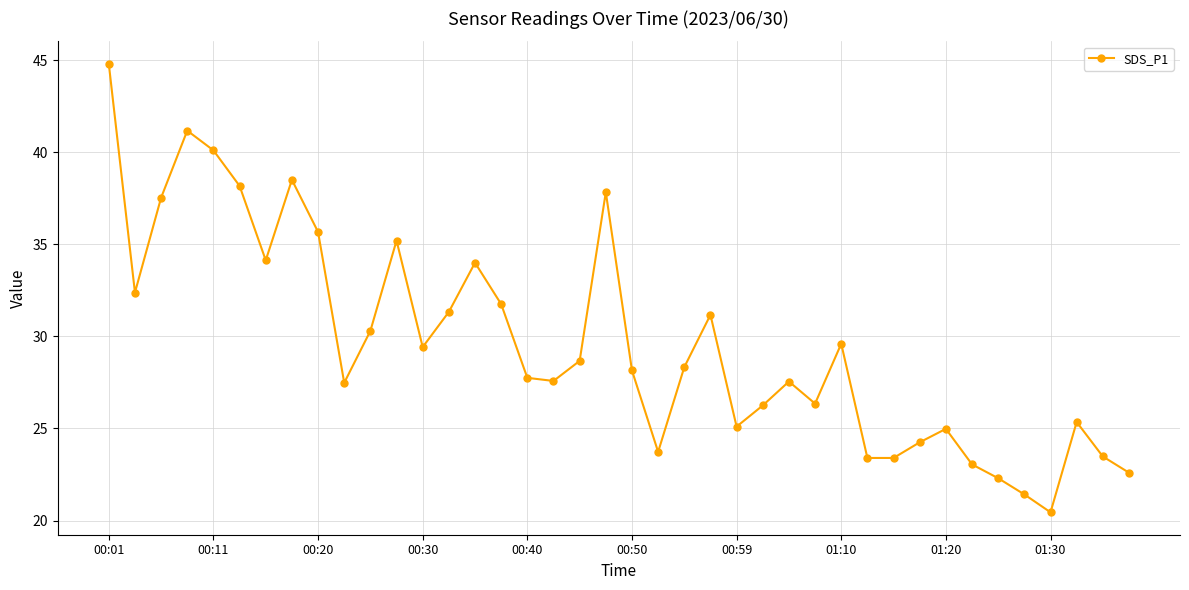

What is the average value?

29.6